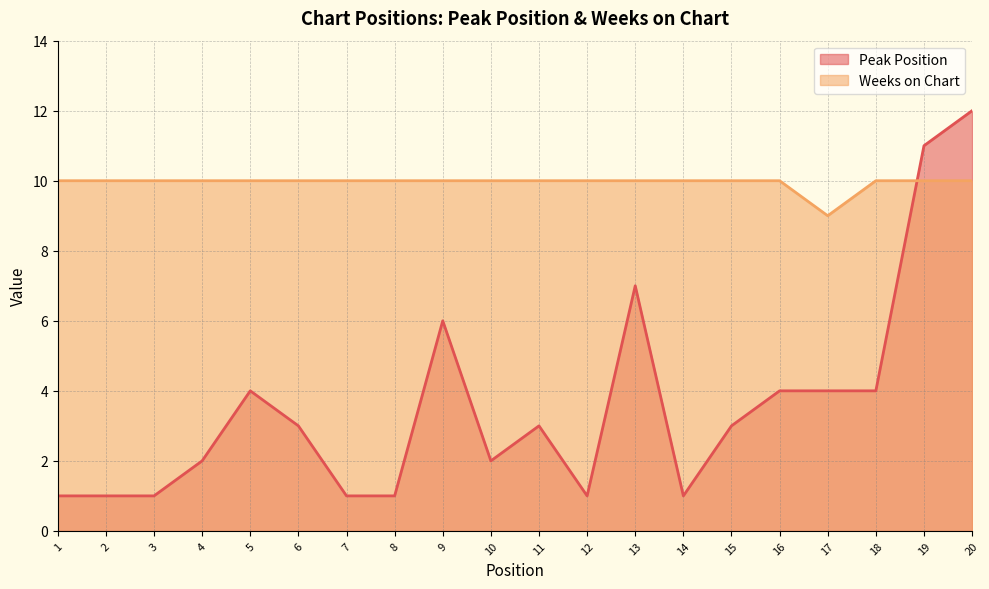

How many lines are shown in the chart?

2